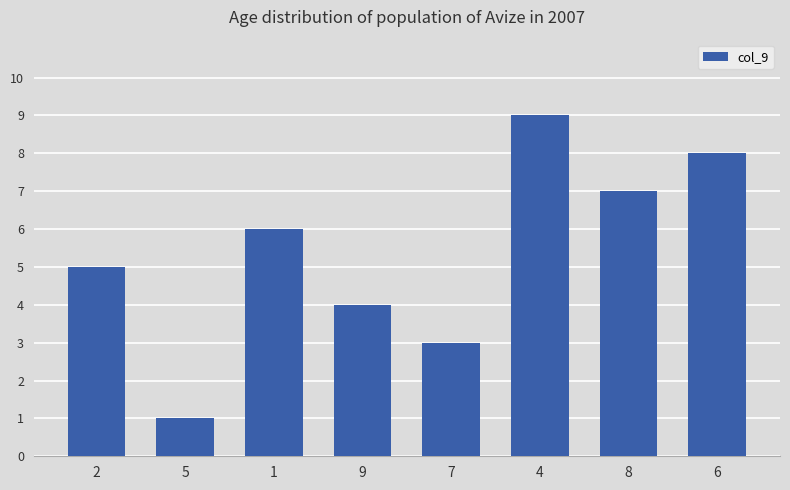

List the labels in order of value, smallest first.

5, 7, 9, 2, 1, 8, 6, 4